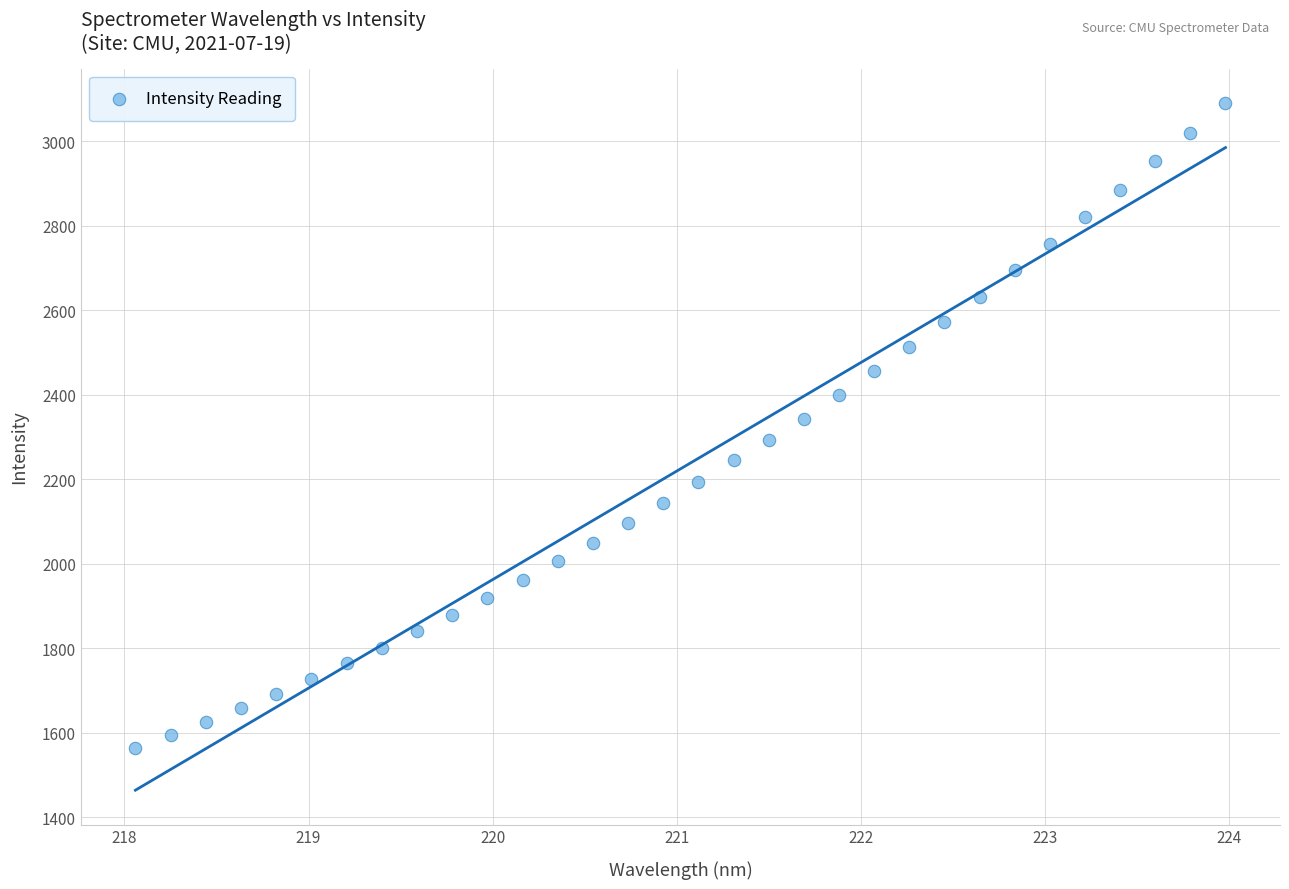

What is the range of X values (max minus min)?

5.9